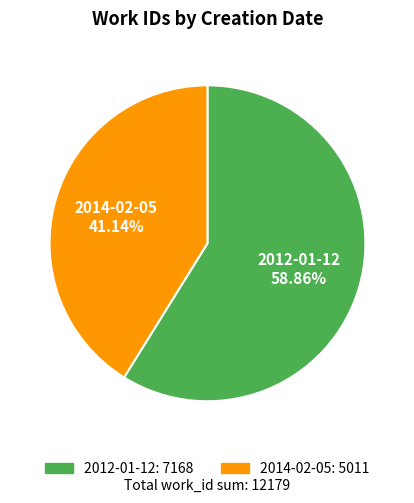

Which category has the biggest portion of the pie?

2012-01-12